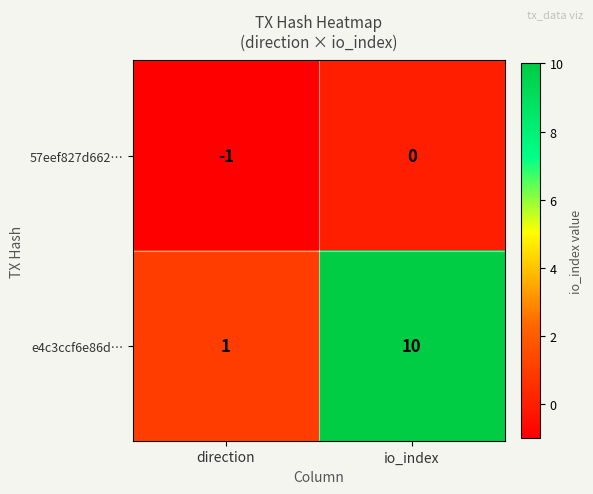

Reading right to left, list all the values displayed in this chart.

57eef827d662…: io_index=0	direction=-1
e4c3ccf6e86d…: io_index=10	direction=1